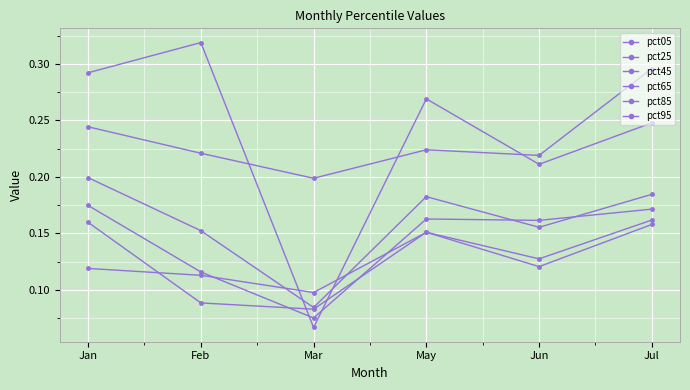

Between Jan and May, which series saw the biggest shift?

pct85